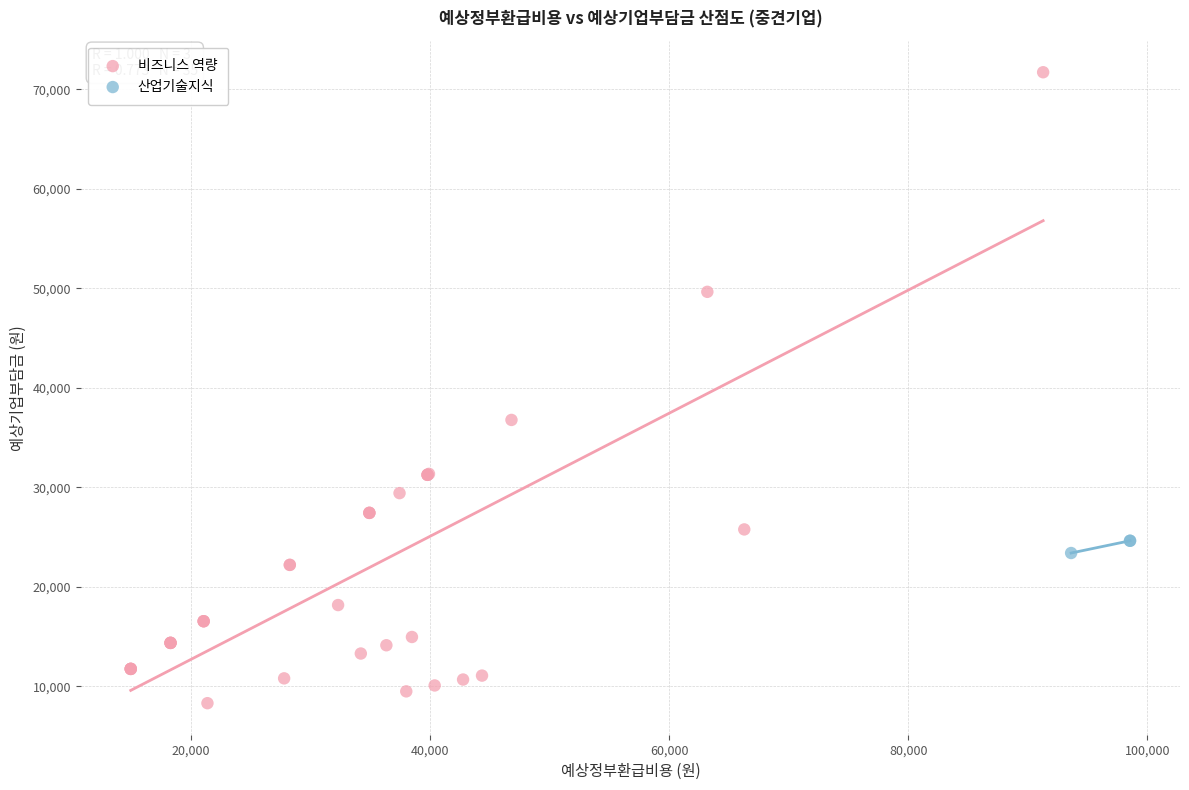

Which series contains the highest Y value?

비즈니스 역량